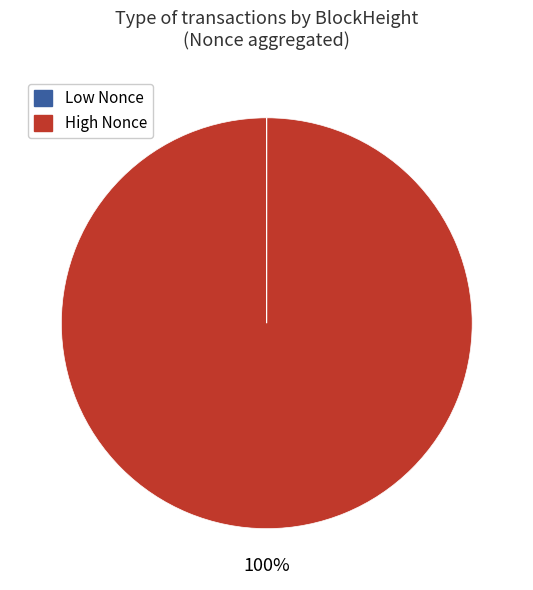

What percentage is the High Nonce slice, to the nearest percent?

100%